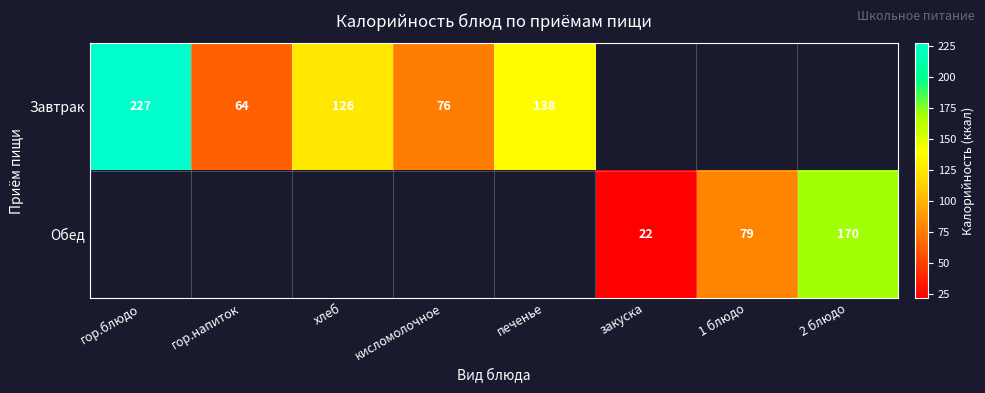

What is the greatest value displayed?

227.0